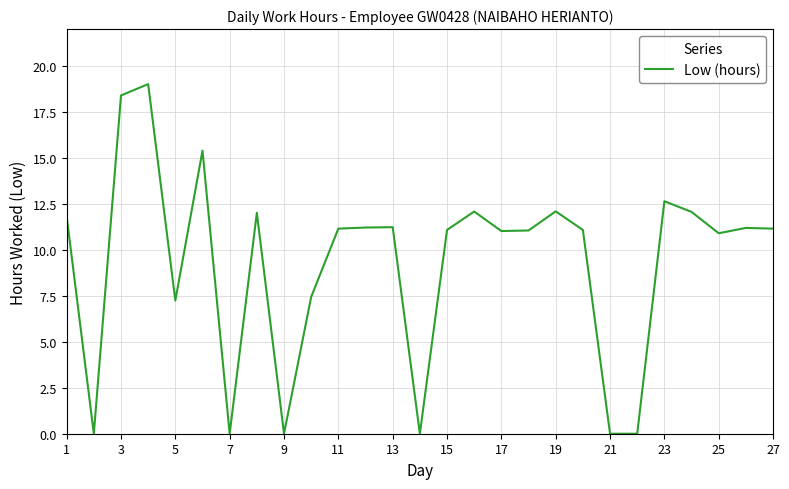

What is the greatest value displayed?

19.0